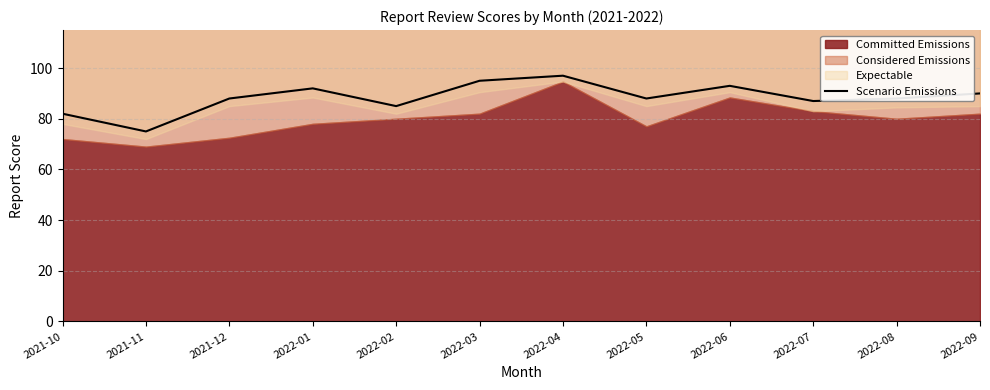

What is the difference between the maximum and minimum values?

22